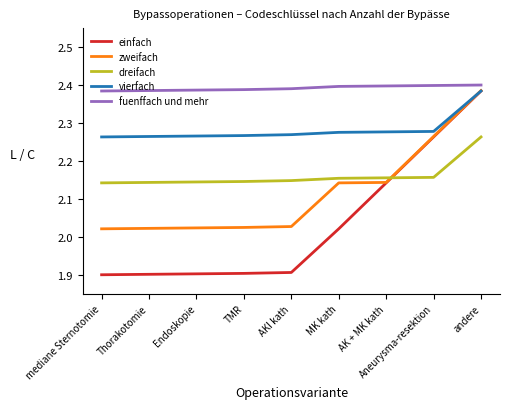

What position from the right is TMR?

6